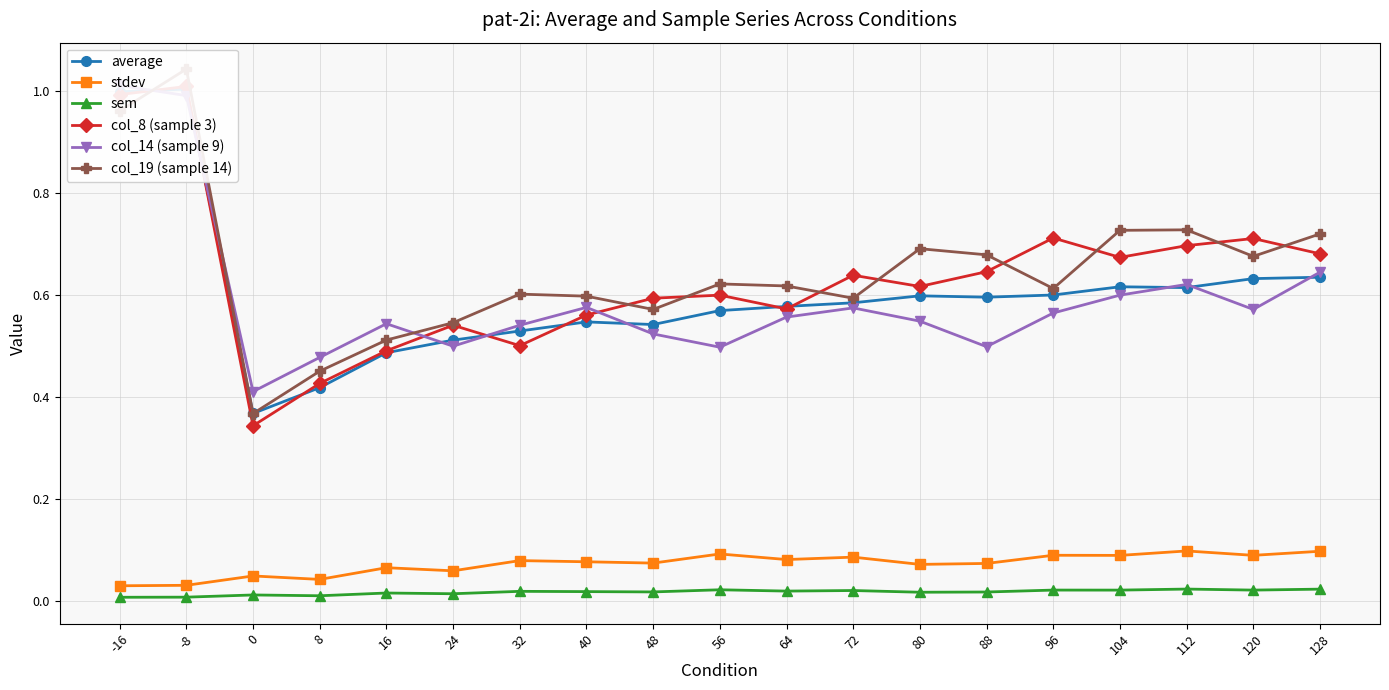

Which series has the widest spread of values?

col_19 (sample 14)